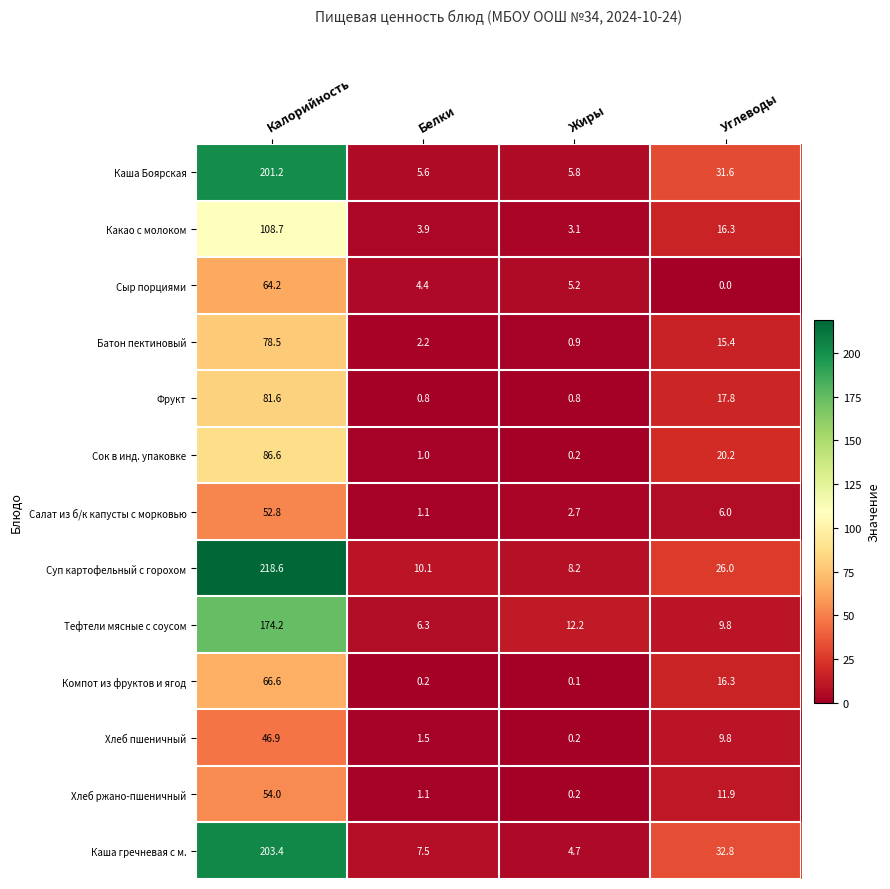

Which series has the widest spread of values?

Суп картофельный с горохом